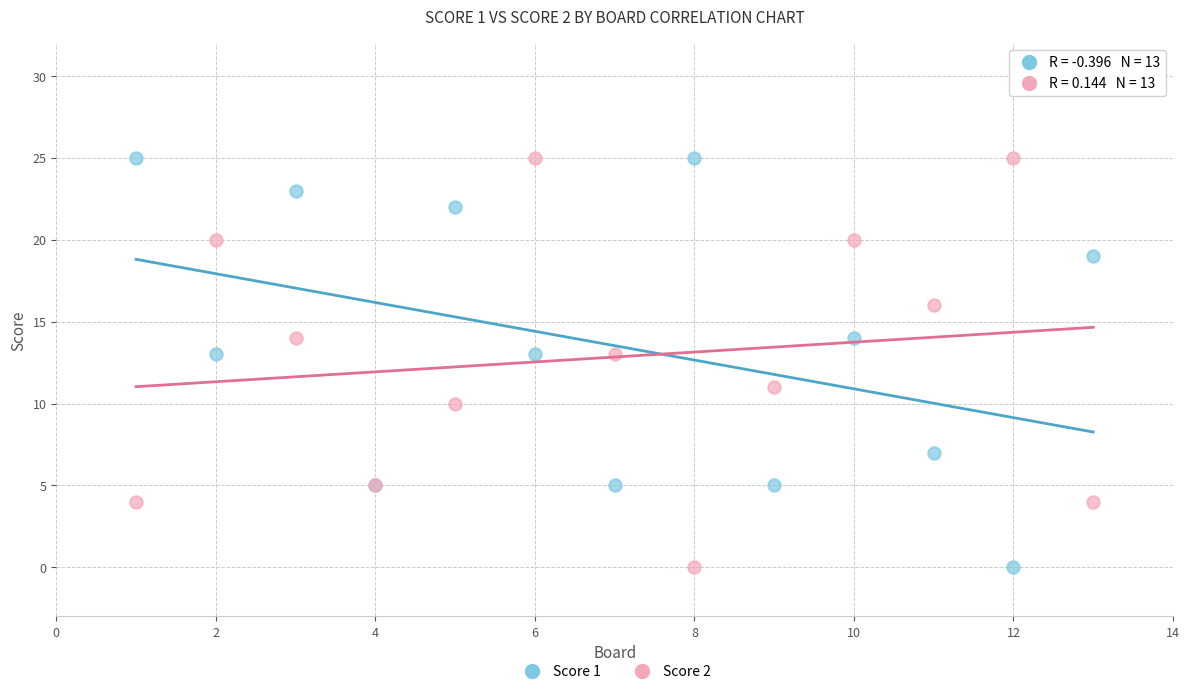

What is the X range (max minus min) for the scatter plot?

12